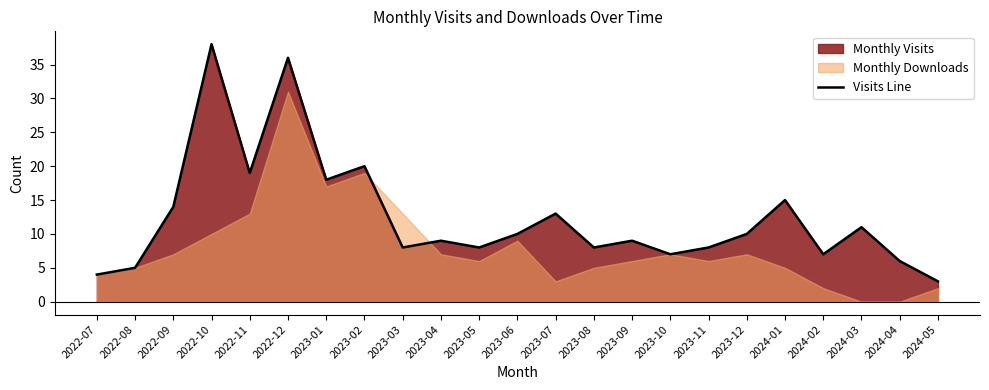

The value at 2024-02 is 7. True or false?

True